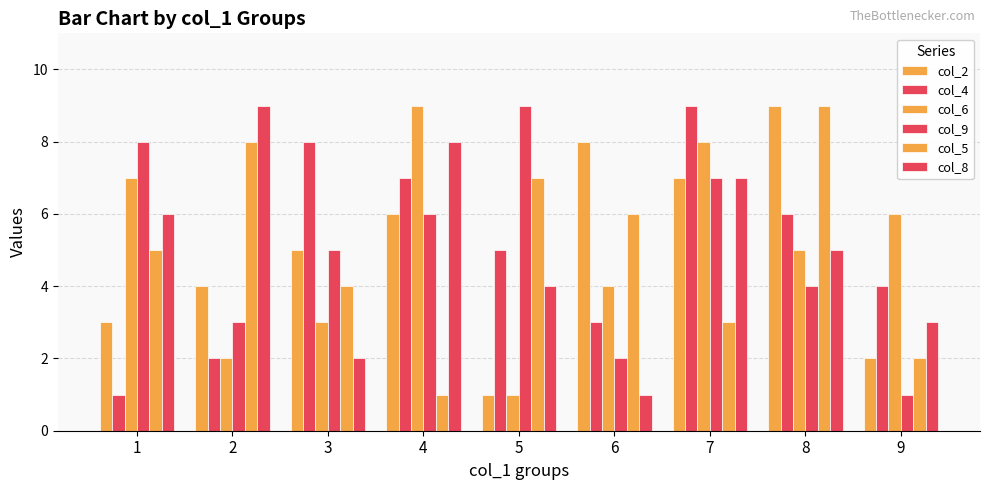

What is the value of the col_9 bar at the 8th from the left?

4